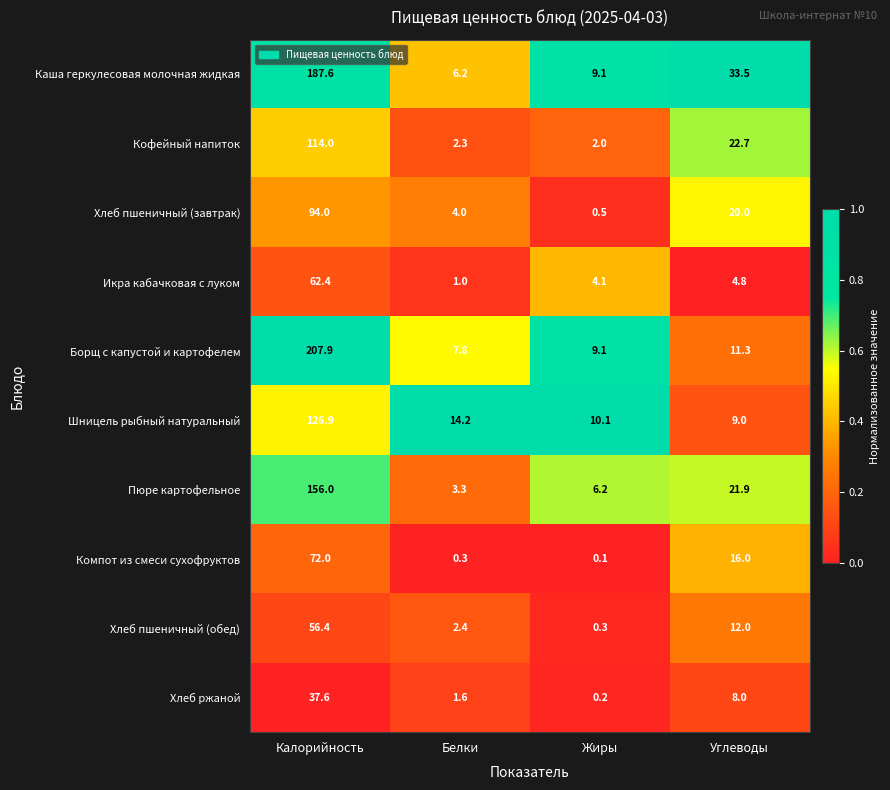

The Хлеб пшеничный (завтрак) series shows 144.4 at Калорийность. True or false?

False